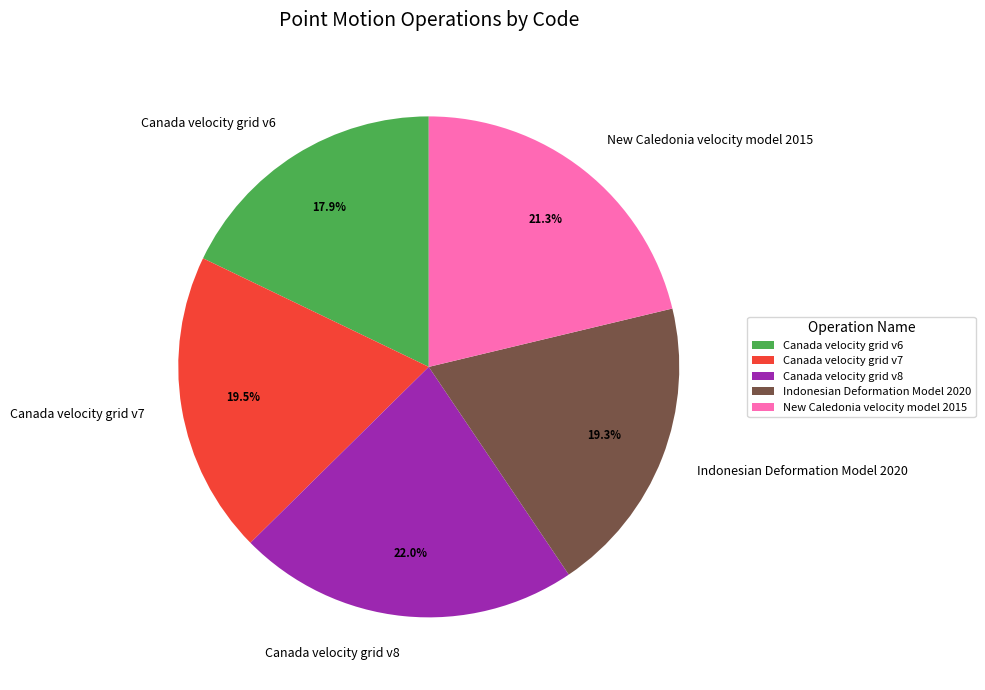

What percentage do Canada velocity grid v6 and Canada velocity grid v8 together represent?

39.9%